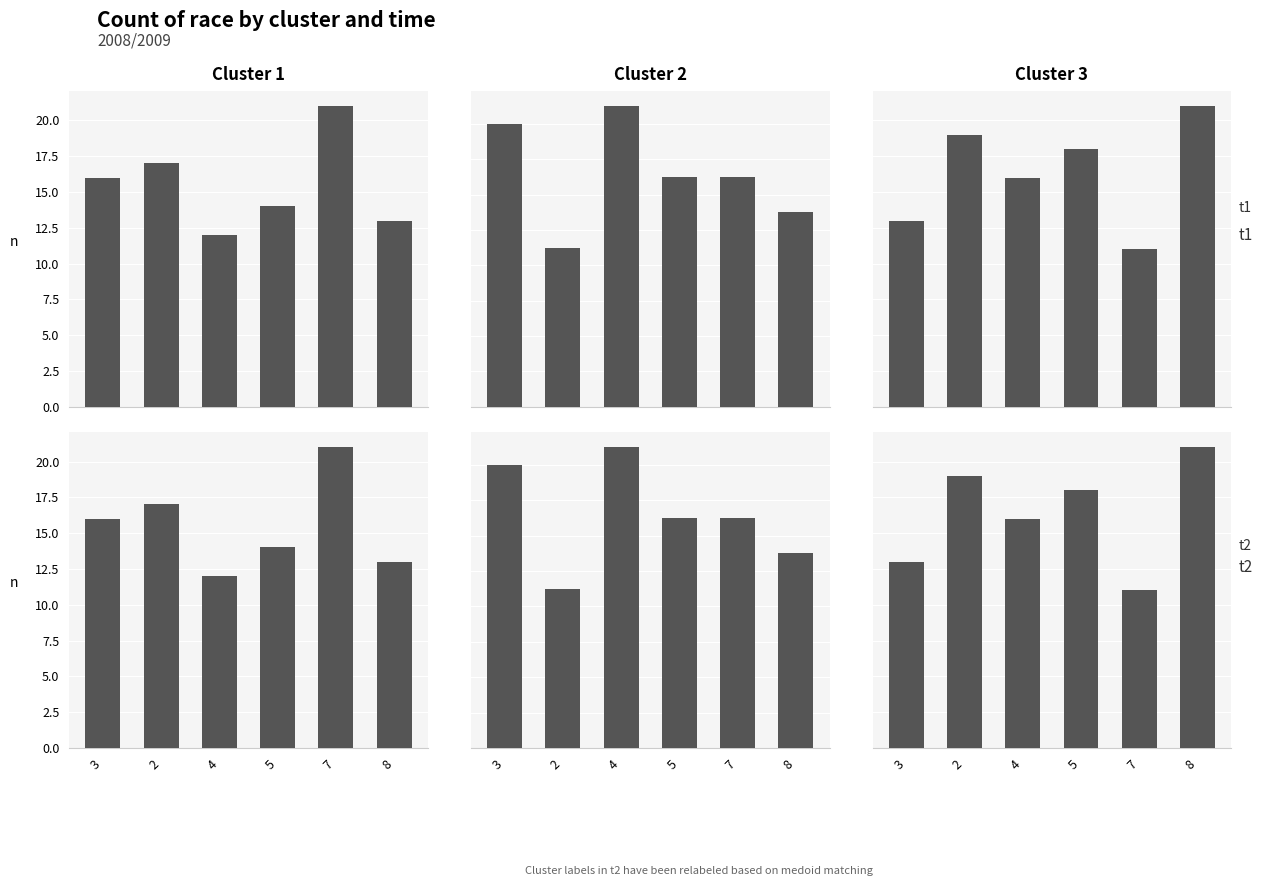

What are all the series names shown in the legend?

Cluster 1 t1, Cluster 2 t1, Cluster 3 t1, Cluster 1 t2, Cluster 2 t2, Cluster 3 t2